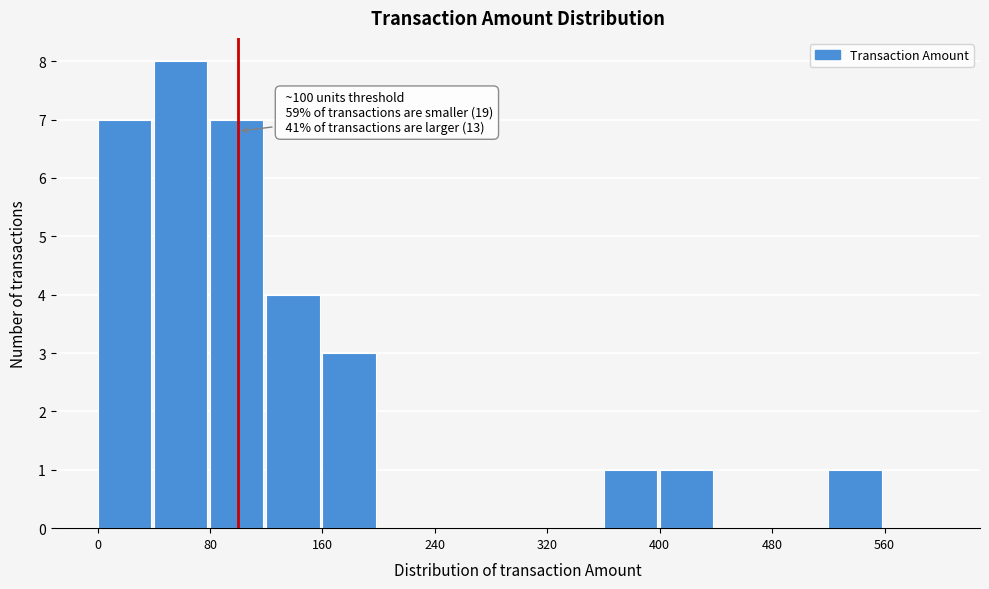

Over which range of the x-axis is the bar tallest?

40 to 80